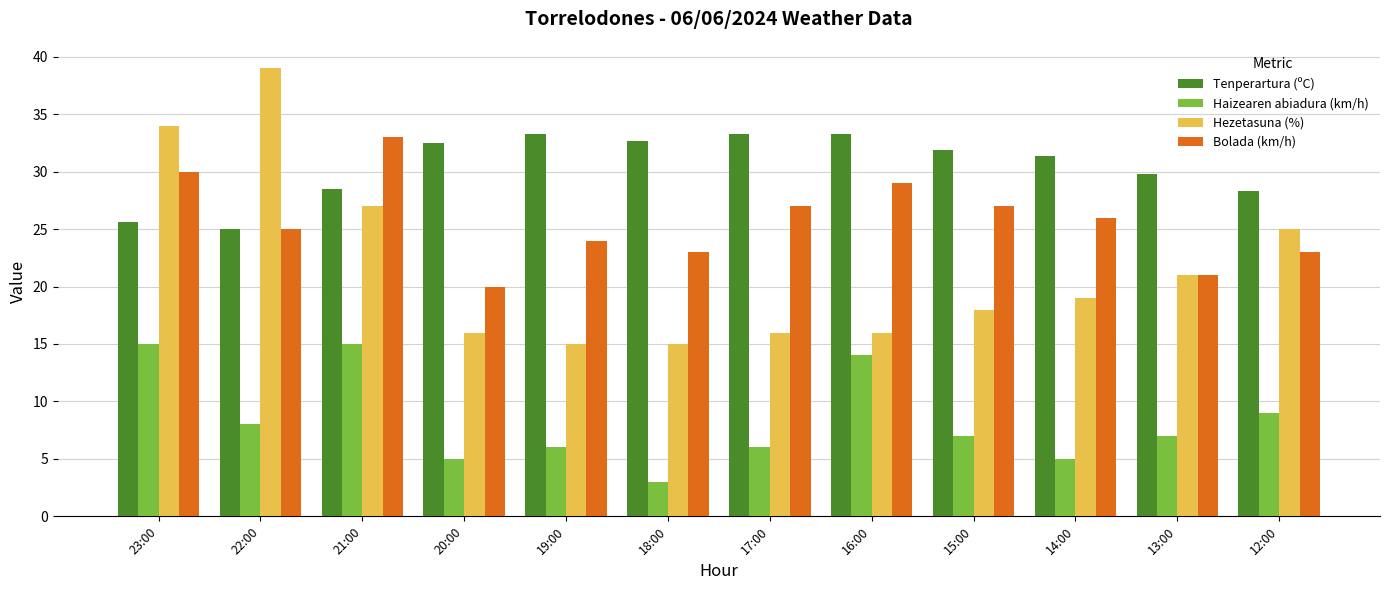

How many groups of bars are there?

12